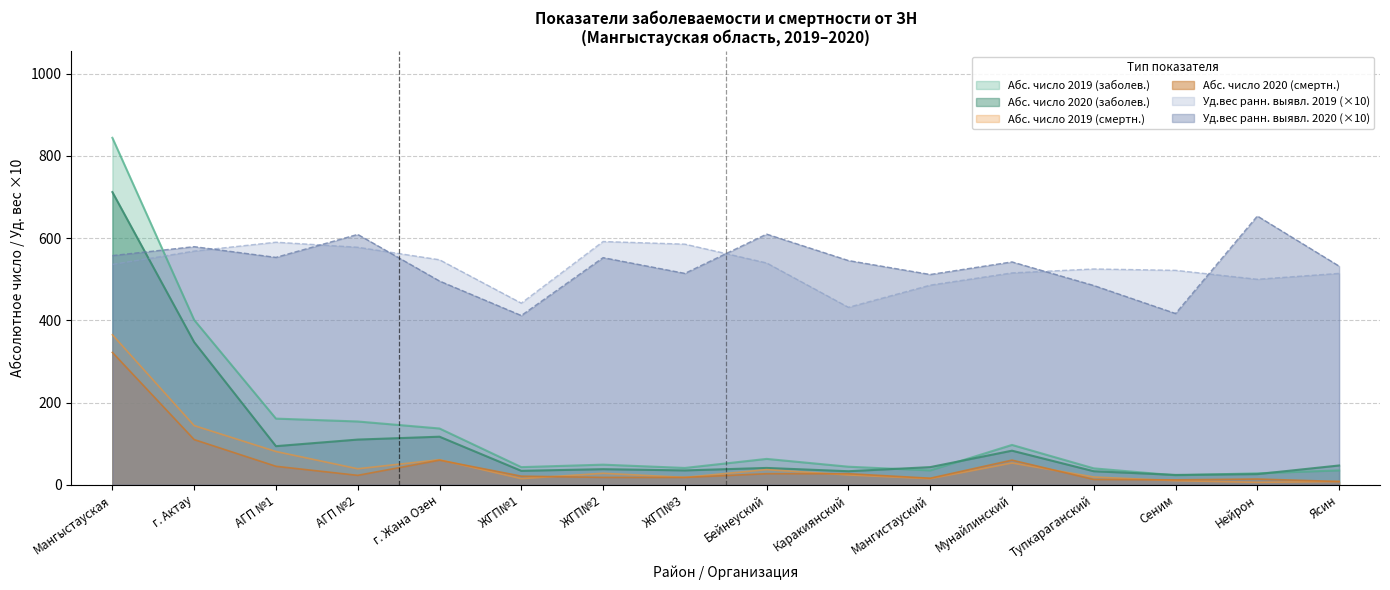

True or false: Уд.вес раннего выявл. 2020 % and Абс. число 2020 (смертн.) cross at least once.

False